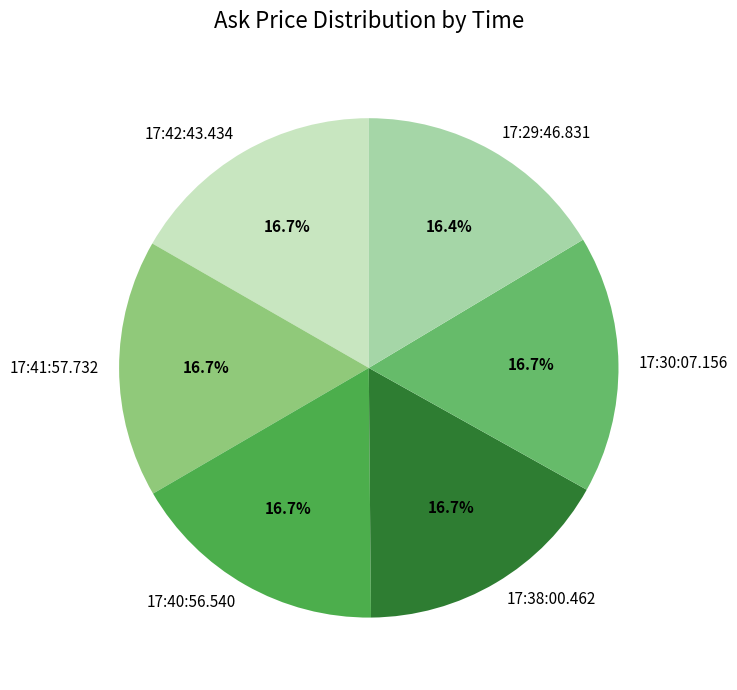

What portion of the pie excludes 17:30:07.156?

83.3%